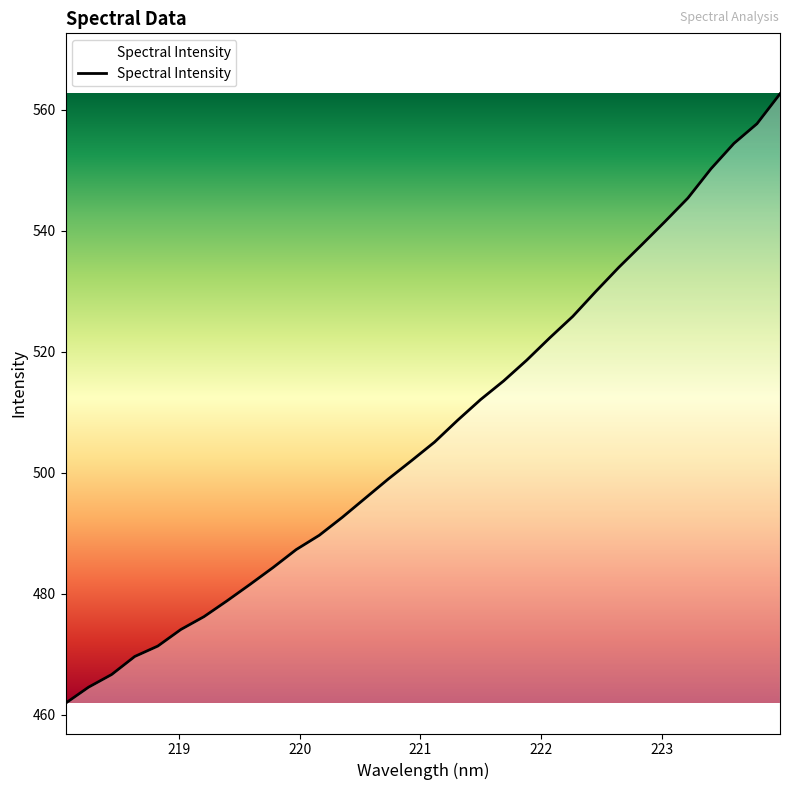

What is the minimum value shown in the chart?

461.9